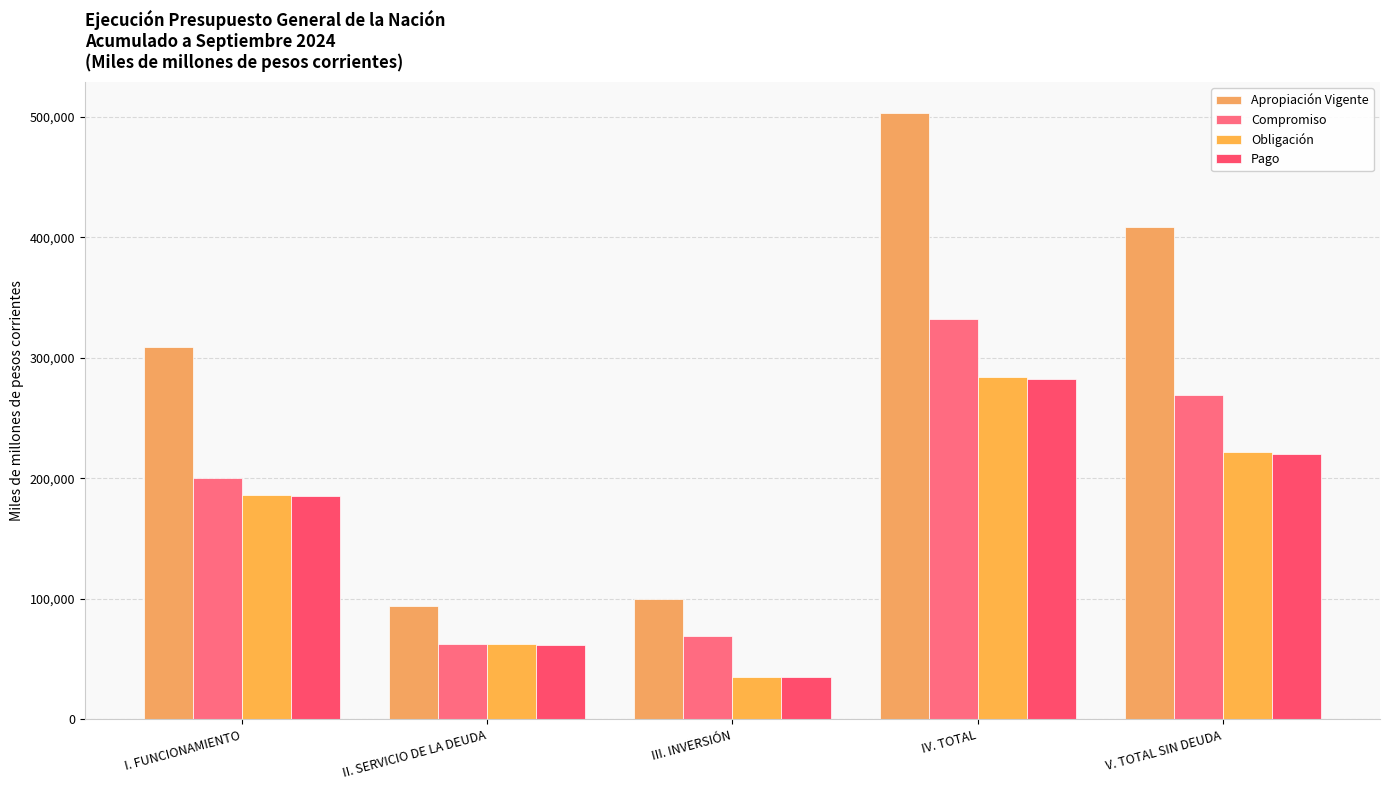

Which series has the largest total across all categories?

Apropiación Vigente